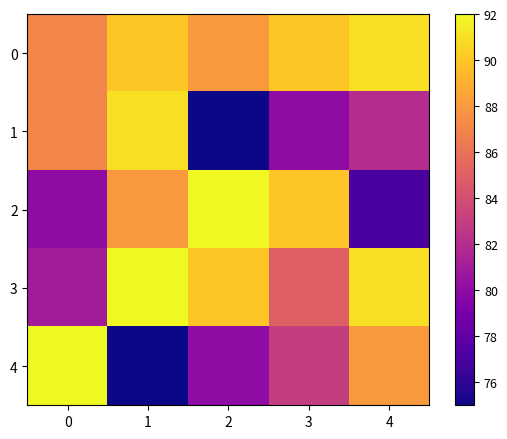

Reading right to left, list all the values displayed in this chart.

0: 4=91	3=90	2=88	1=90	0=87
1: 4=82	3=80	2=75	1=91	0=87
2: 4=77	3=90	2=92	1=88	0=80
3: 4=91	3=85	2=90	1=92	0=81
4: 4=88	3=83	2=80	1=75	0=92